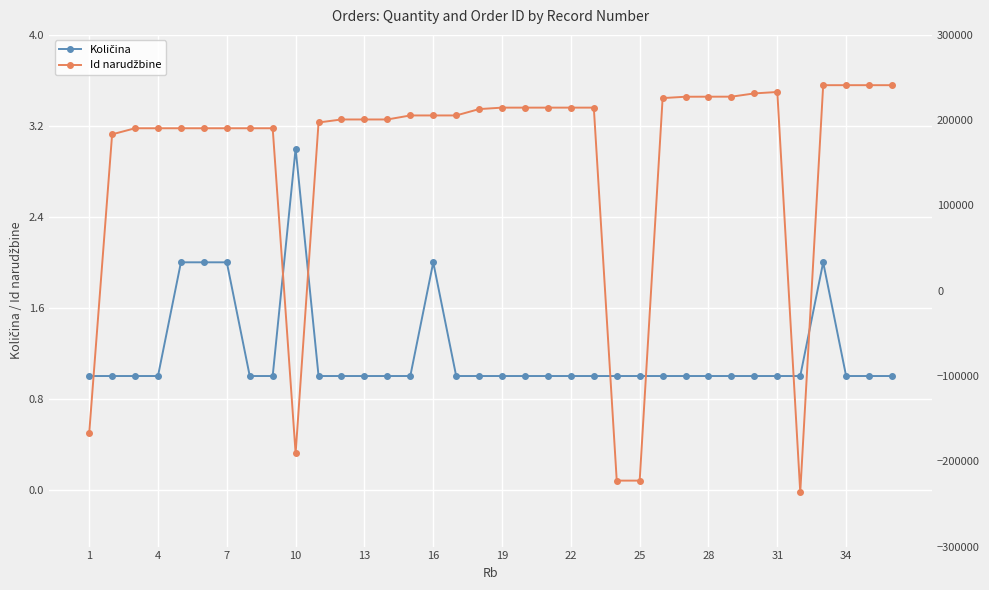

Is the value of Id narudžbine at 17 greater than the value of Količina at 27?

Yes